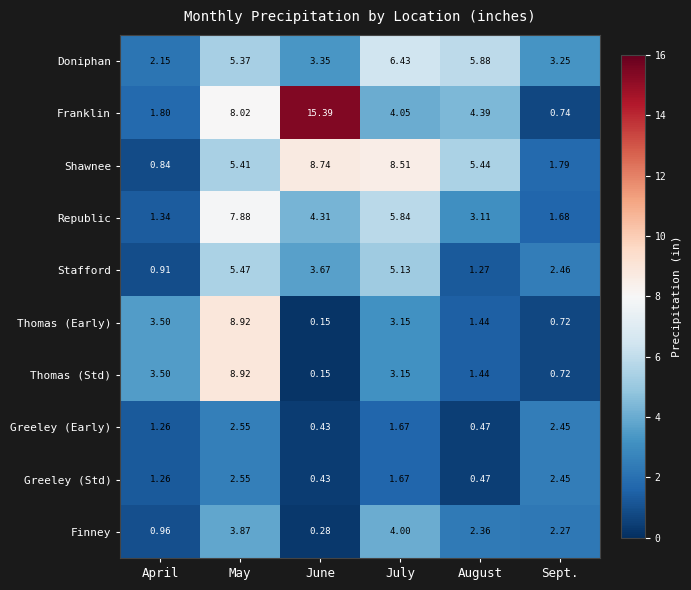

What is the difference between the highest and lowest values at July?

6.8